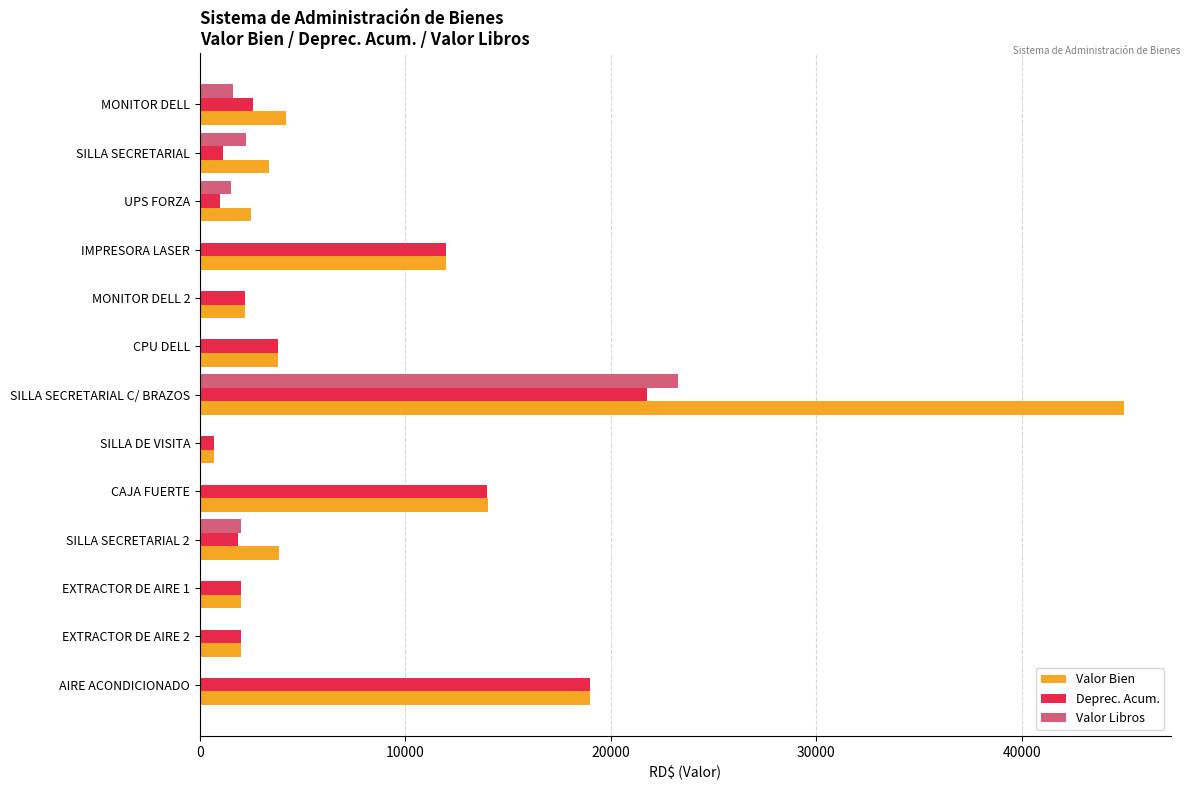

The value of Valor Libros at SILLA SECRETARIAL is 2259.2. True or false?

True